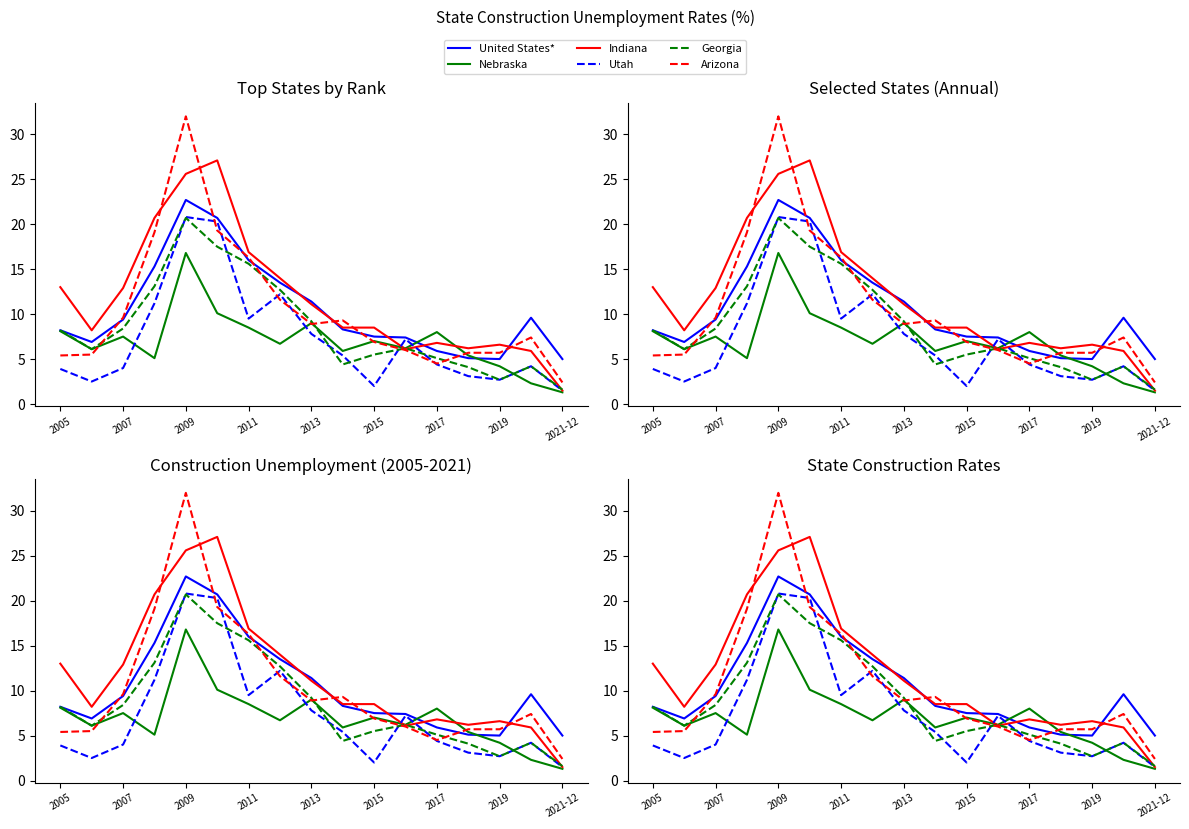

After their last crossing, which series has the higher values: Indiana or Utah?

Indiana